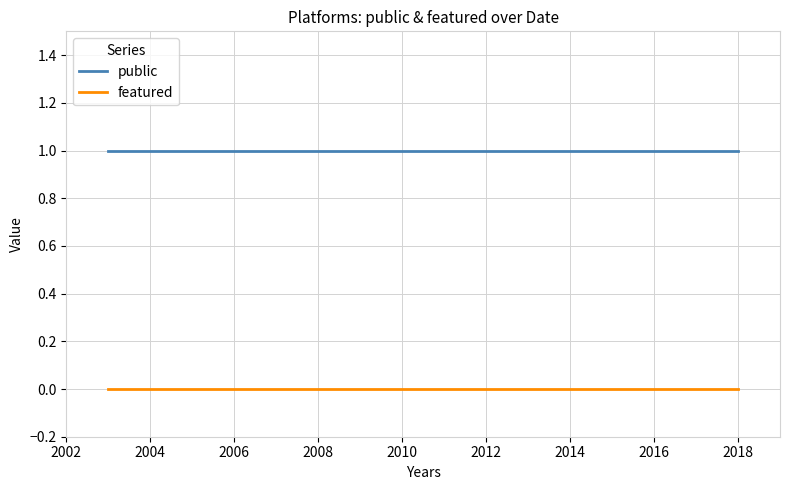

What is the total value across all series at 2012?

1